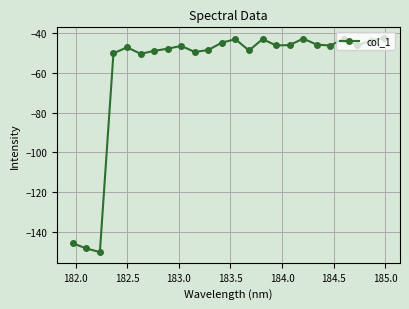

What is the average value?

-58.9